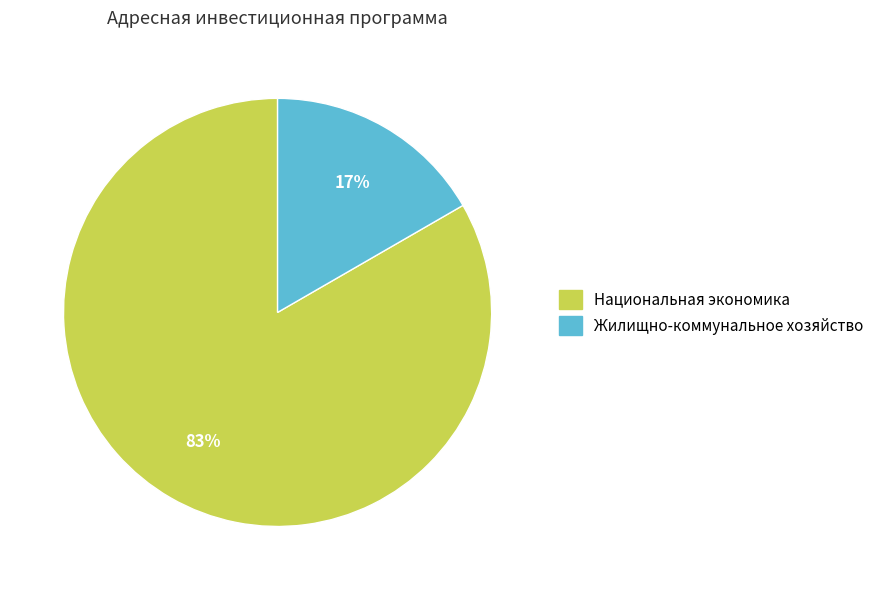

Which slice is the largest?

Национальная экономика